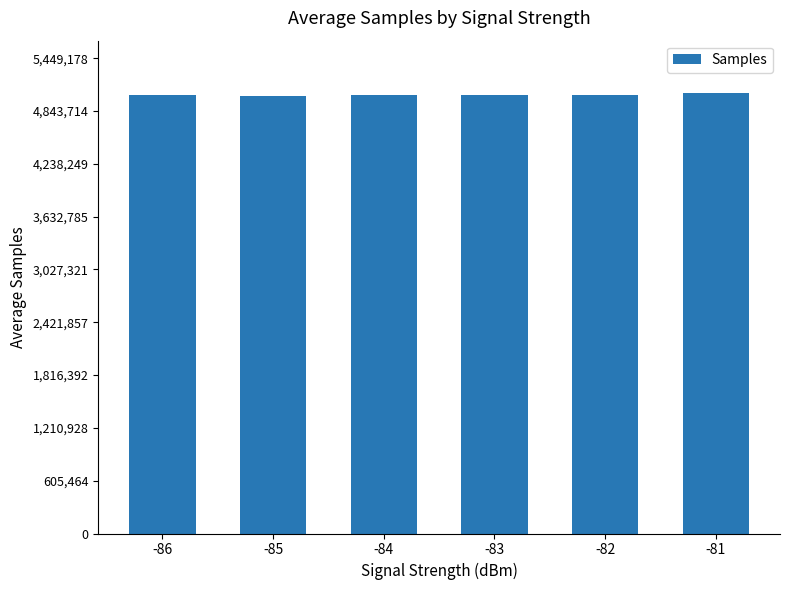

The value at -86 is 3470933.5. True or false?

False